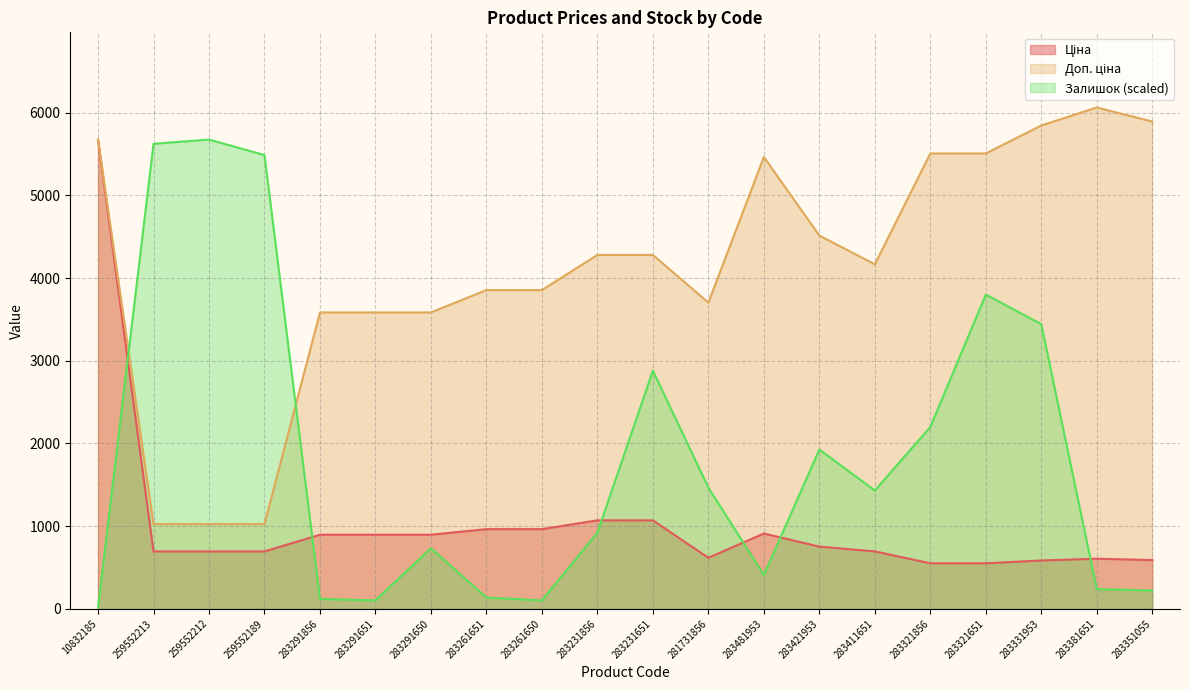

How many data points in Залишок are less than 1431?

10